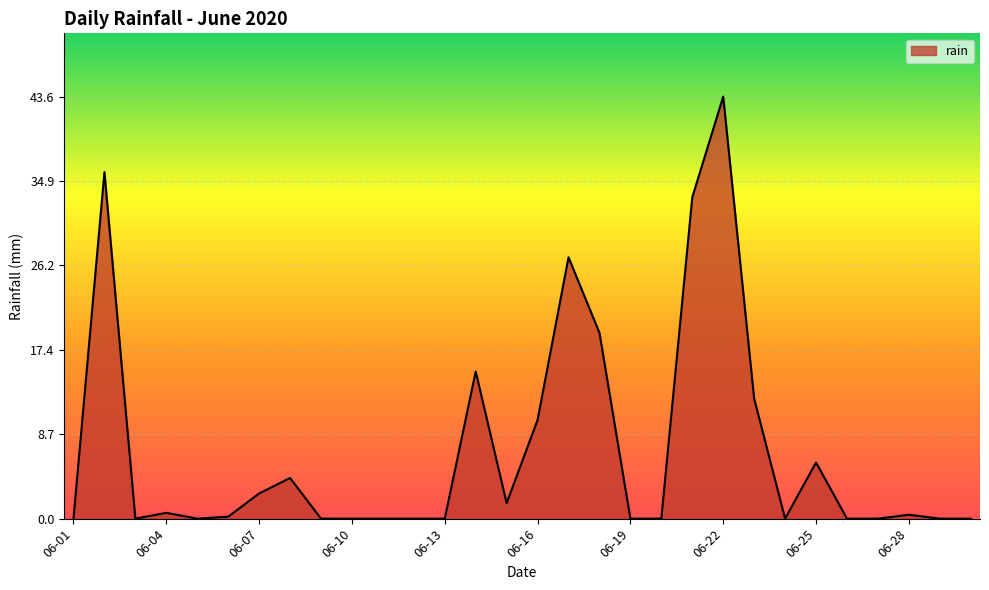

What is the difference between the maximum and minimum values?

43.6